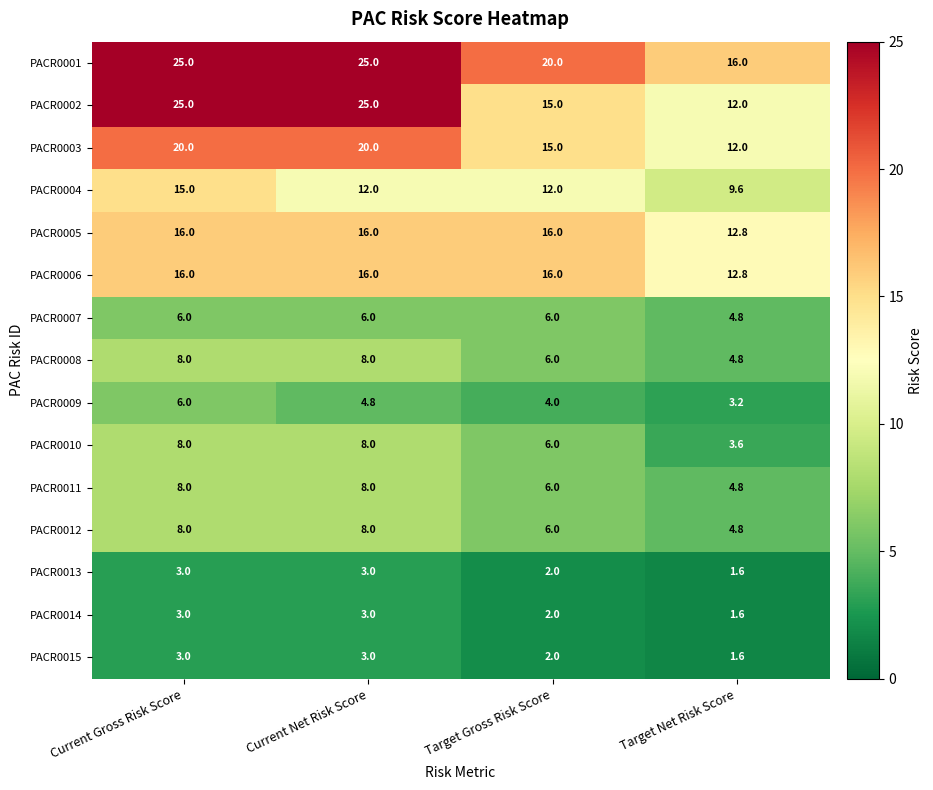

What is the sum of all PACR0015 values?

9.6